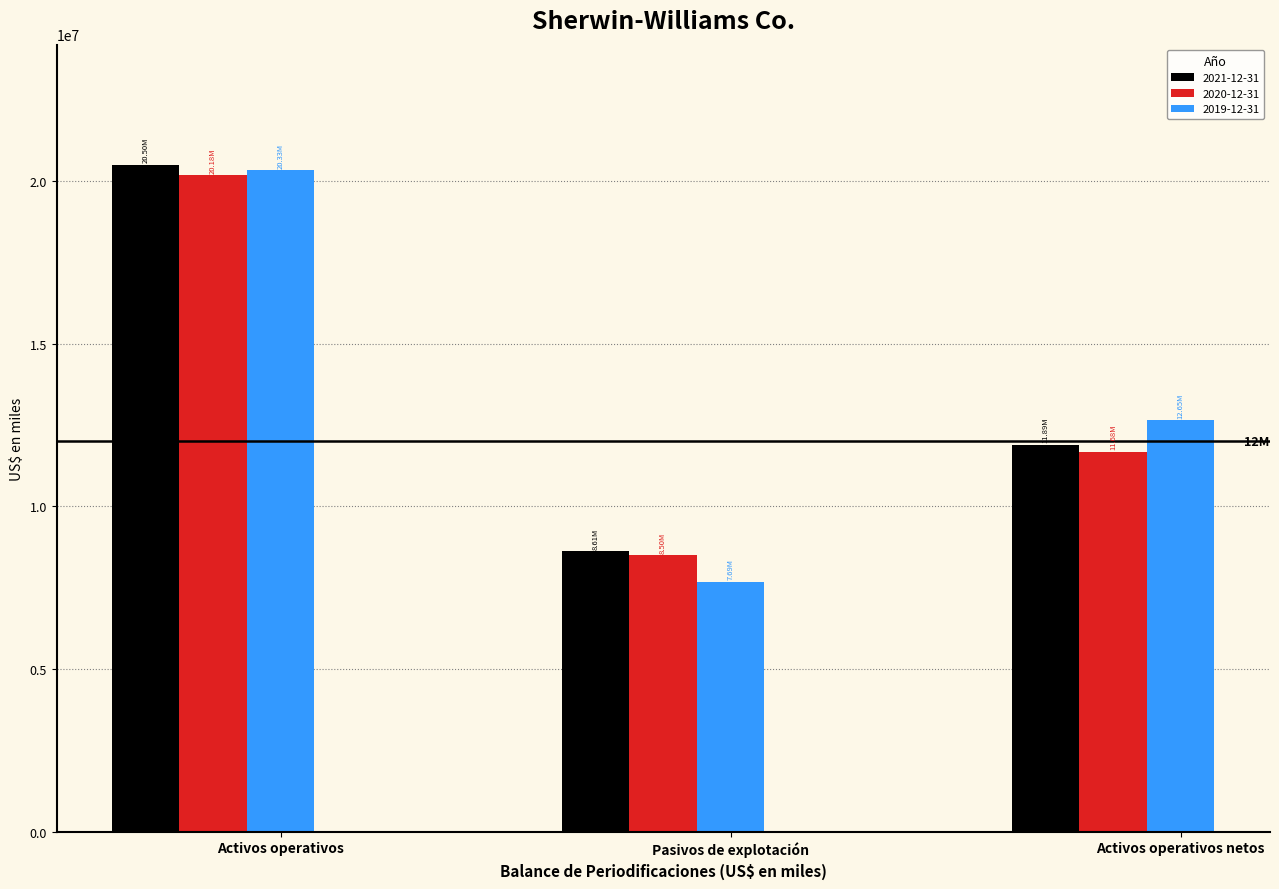

The 2020-12-31 series shows 11676300 at Activos operativos netos. True or false?

True